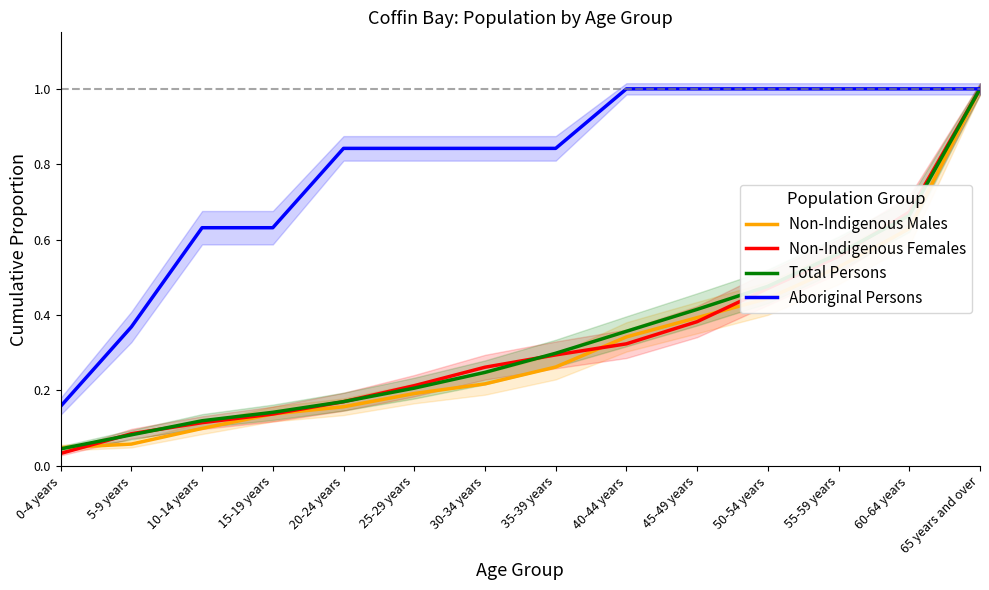

What is the difference between the maximum and second lowest values in the Aboriginal Persons series?

0.6